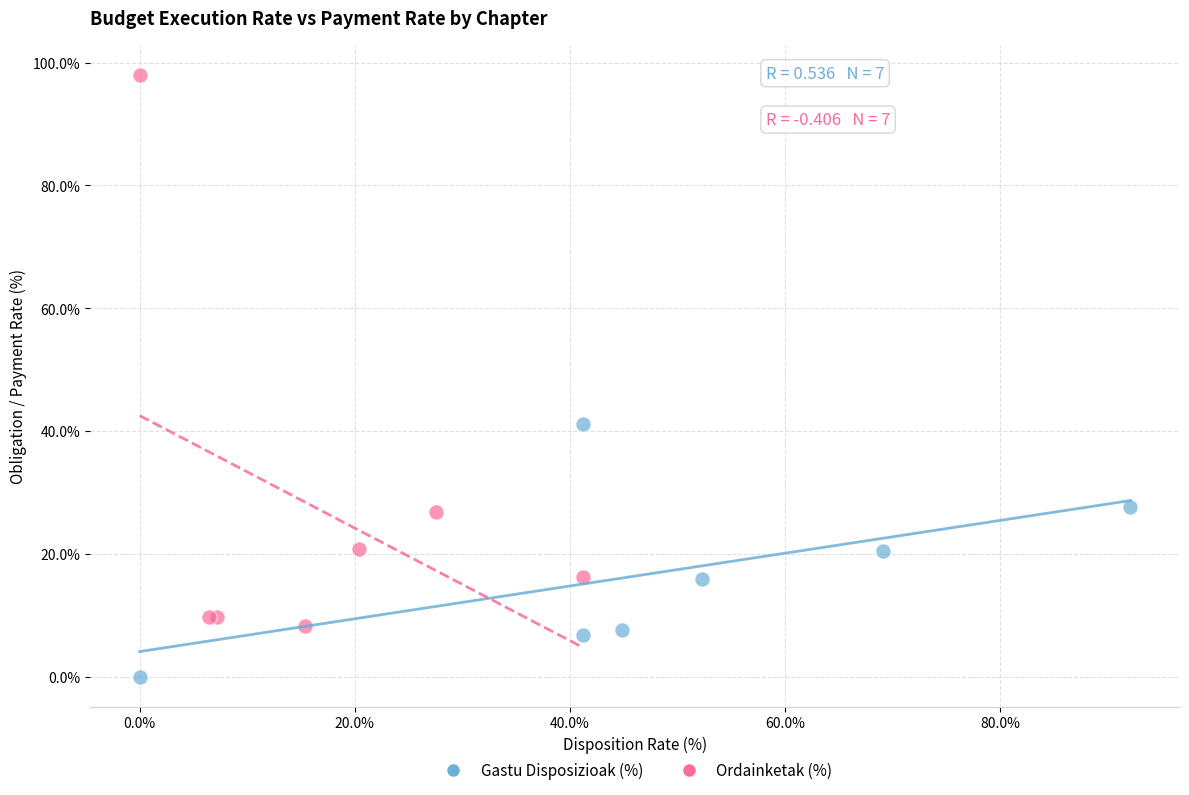

What are all the series names shown in the legend?

Gastu Disposizioak (%), Ordainketak (%)